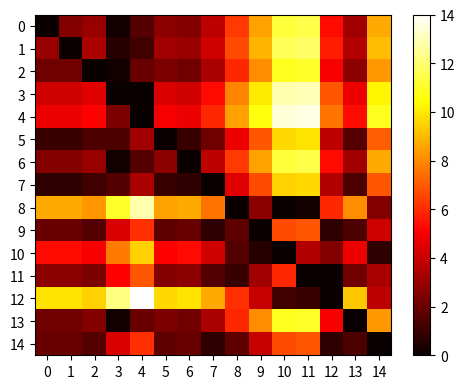

What is the spread (max minus min) of values at 14?

10.8